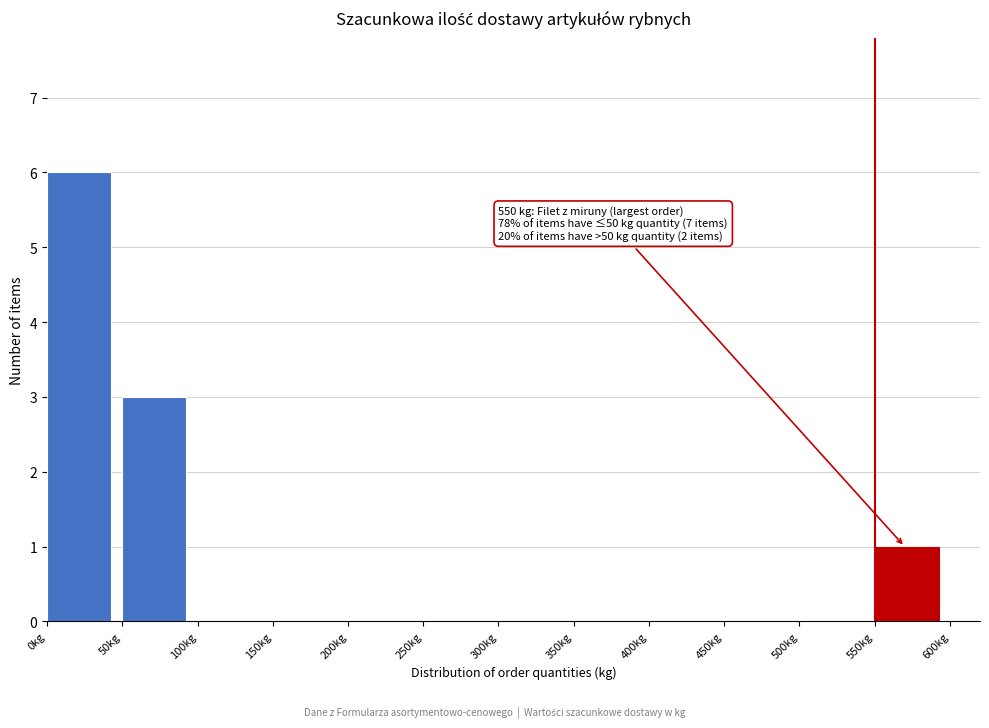

Which range on the x-axis has the tallest bar?

0 to 50